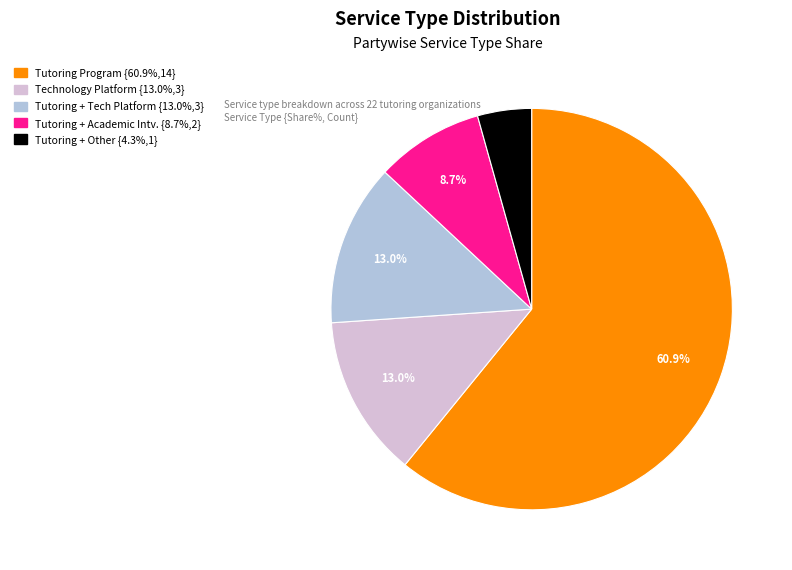

Count the number of slices in the pie.

5